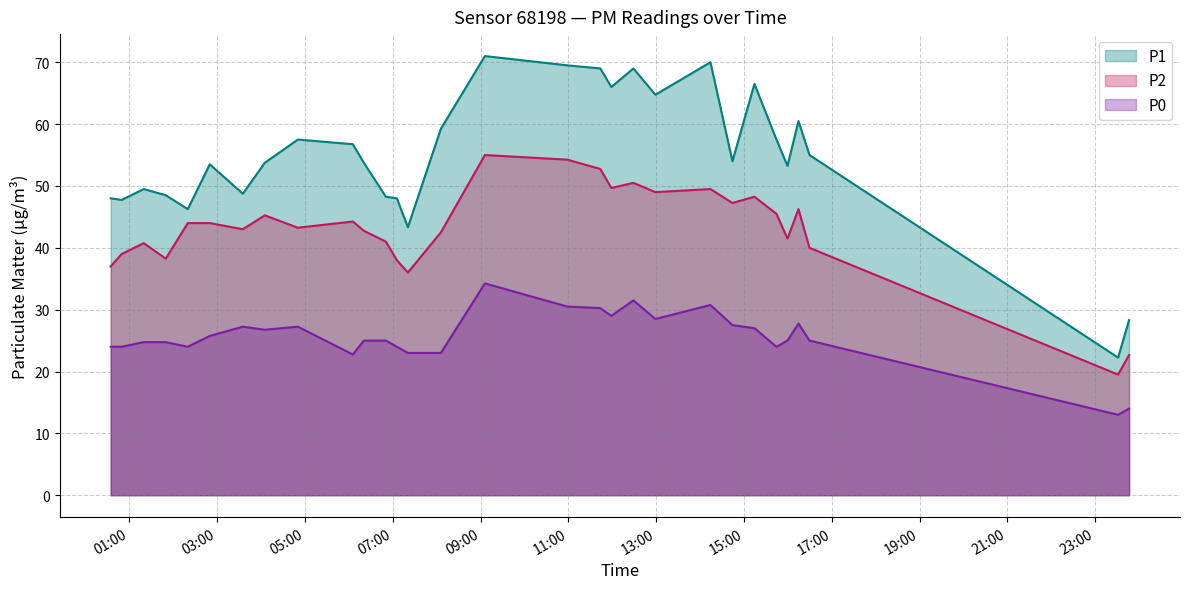

What is the sum of the P1 values at 2024-01-06T11:58:36 and 2024-01-06T06:50:27?

114.2